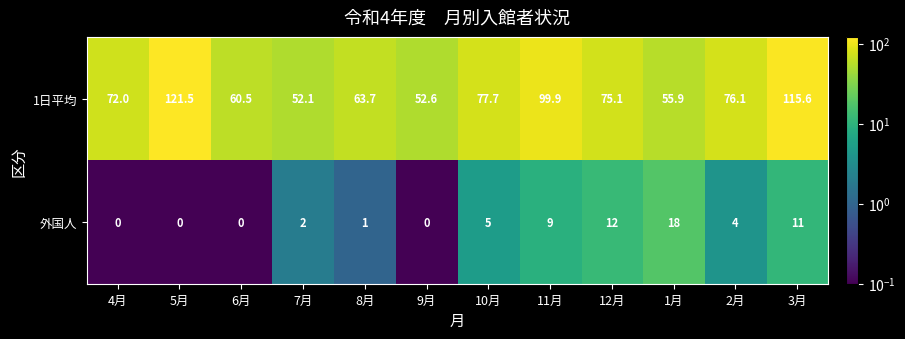

What is the difference between the maximum and minimum values in the 外国人 series?

18.0